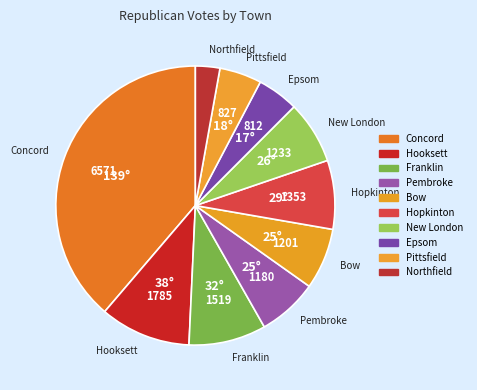

How many segments does this pie chart have?

10